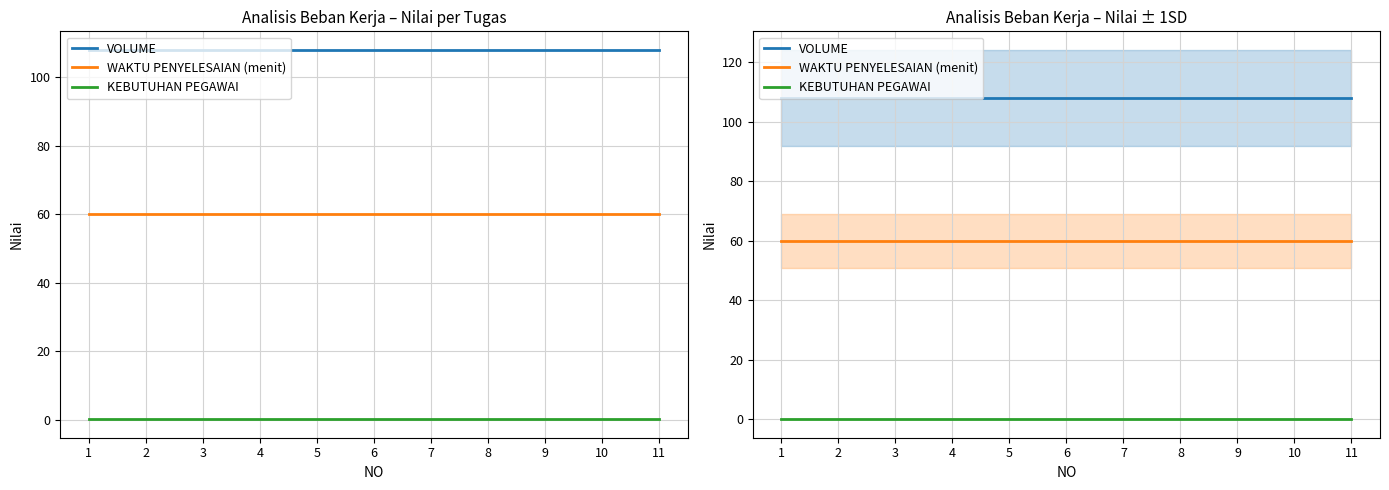

At which label does WAKTU PENYELESAIAN (menit) reach its minimum?

1